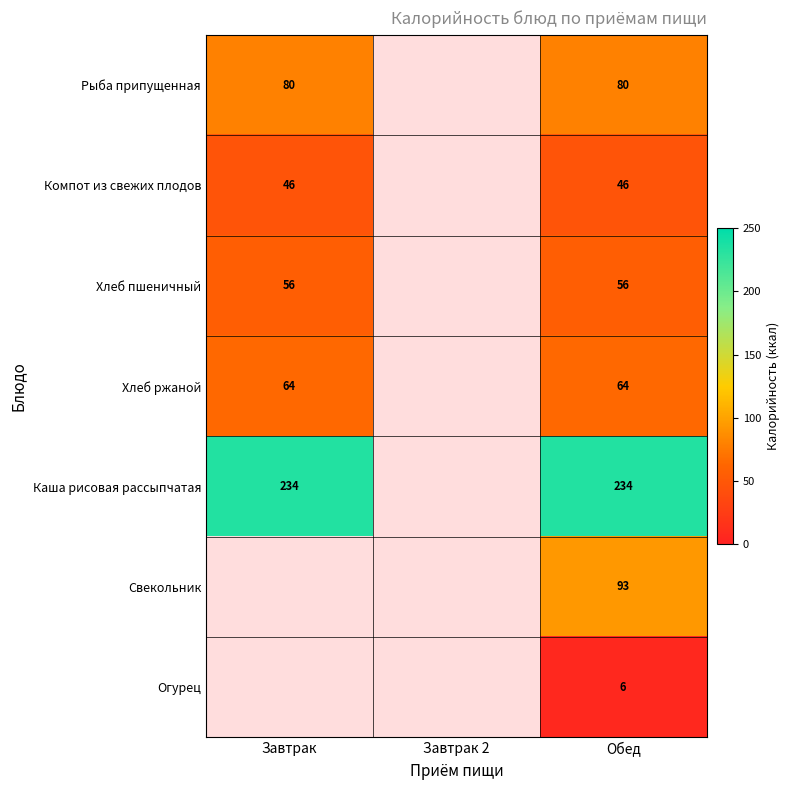

How many data points does each series have?

3